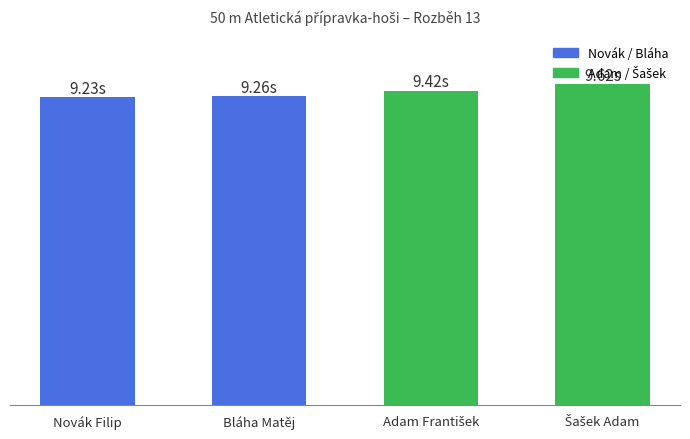

Are the bars horizontal?

No